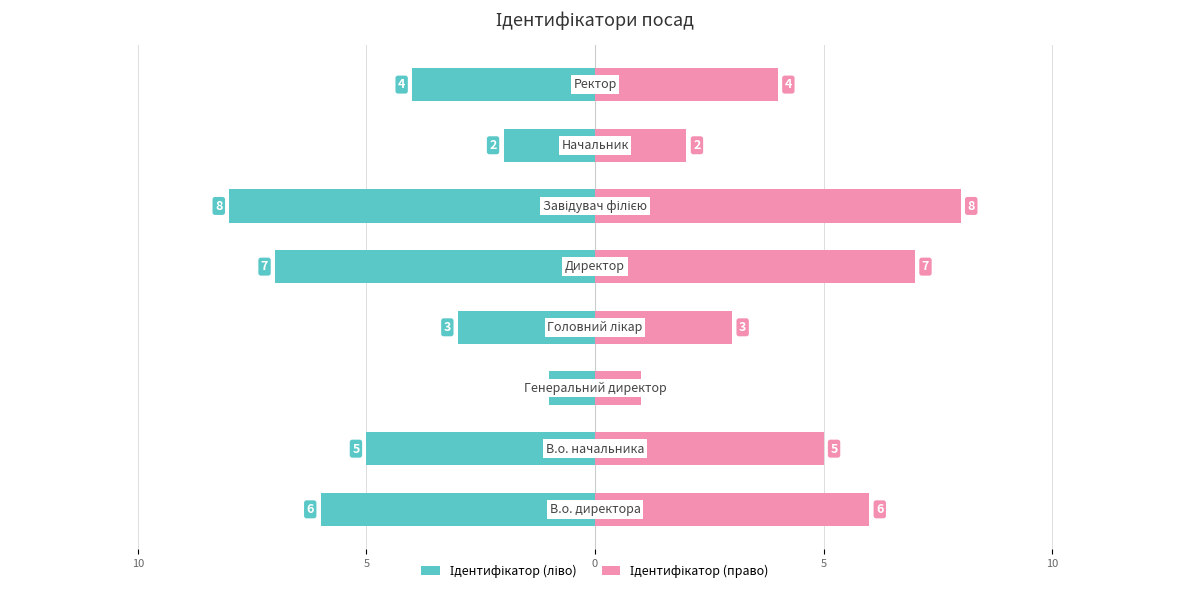

How many data points in Ідентифікатор (ліво) are above -4?

3